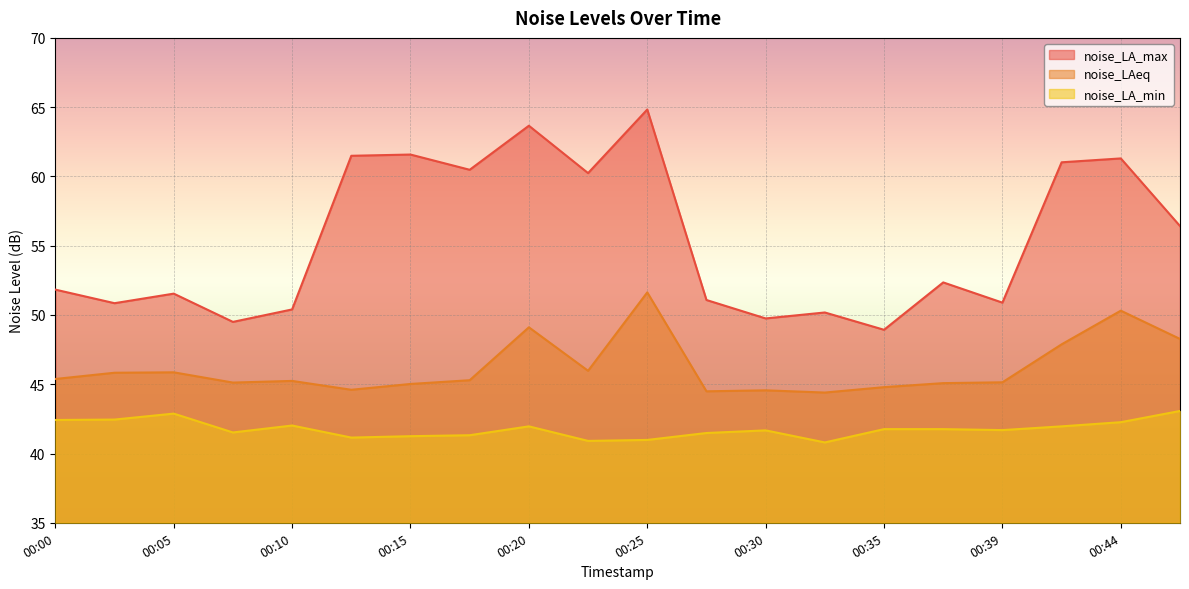

How many lines are shown in the chart?

3